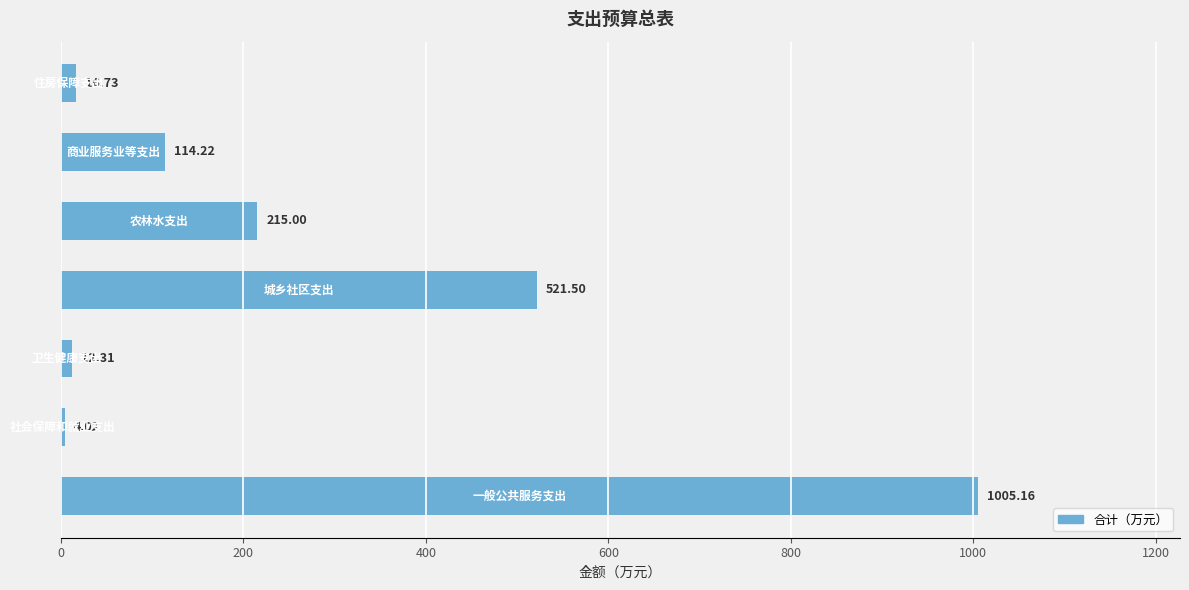

What is the difference between the maximum and minimum values?

1001.1